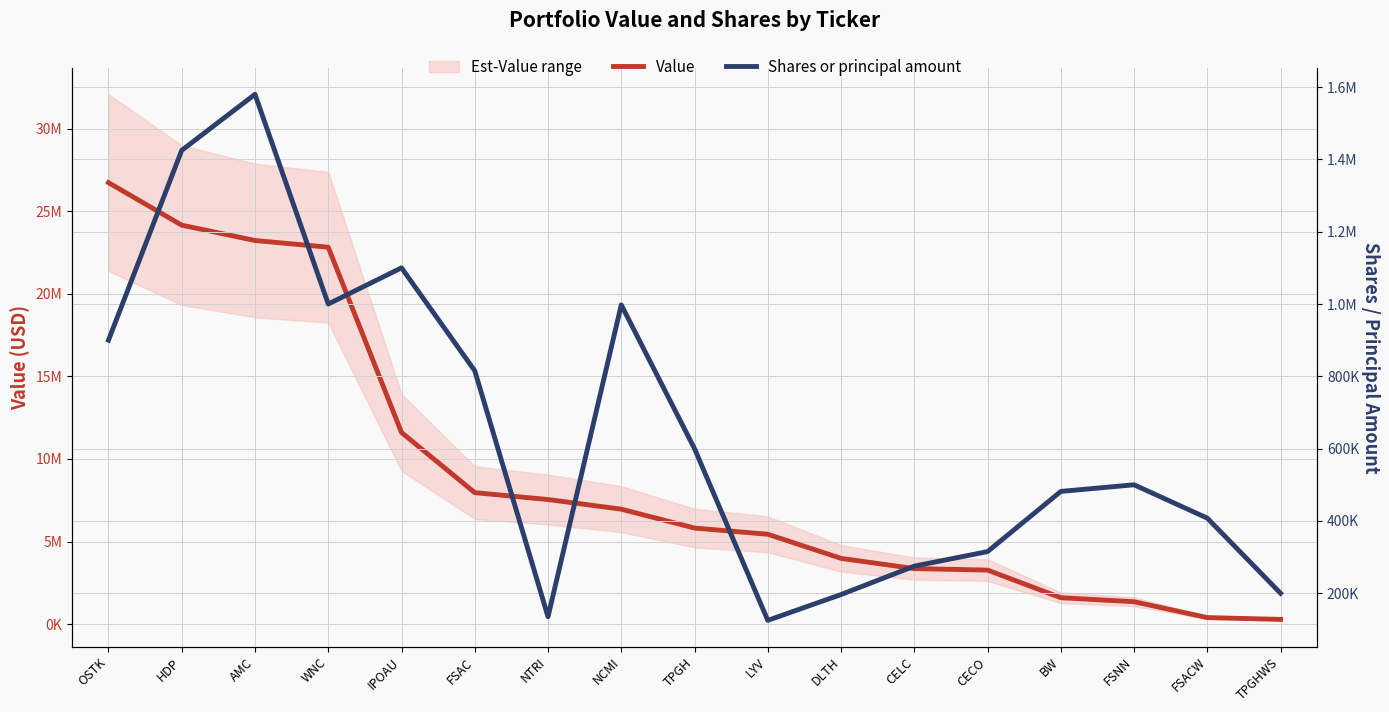

True or false: Value has a value of 24154000 at HDP.

True